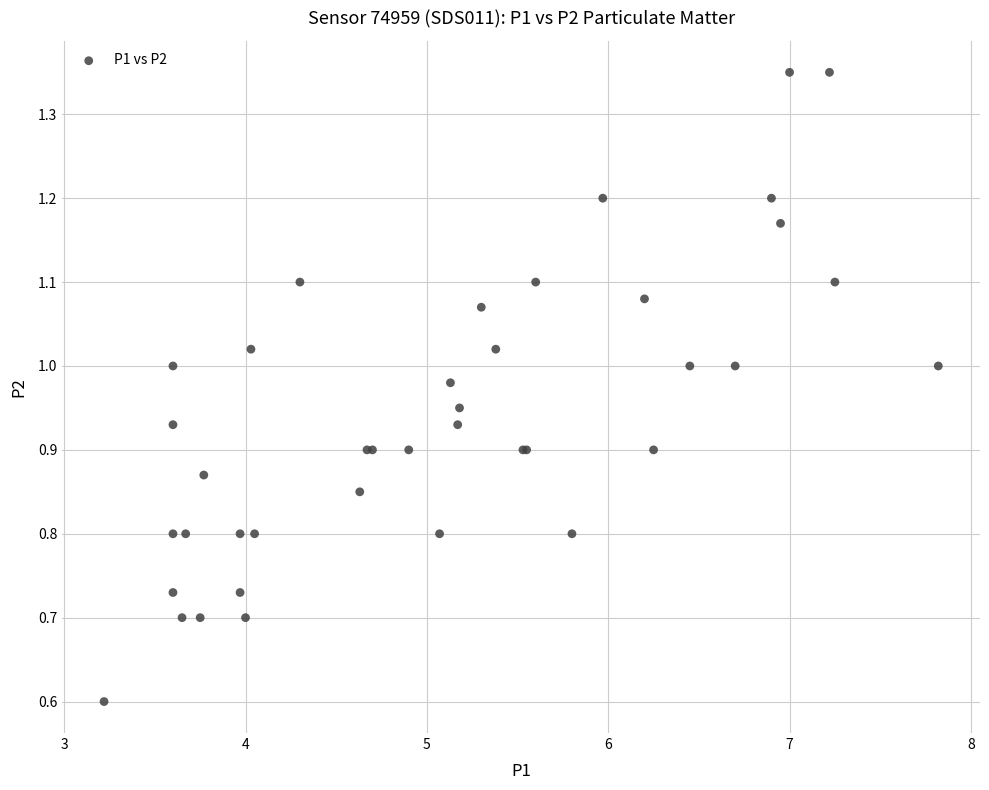

What Y value in the scatter plot is closest to 0?

0.6